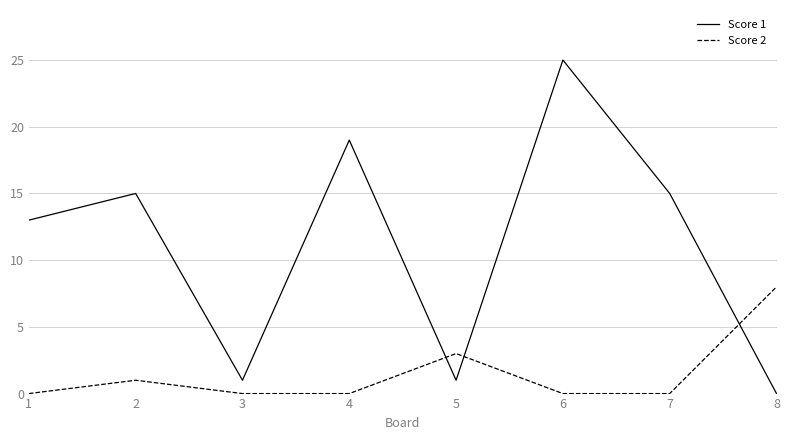

Reading left to right, list all the values displayed in this chart.

Score 1: 13	15	1	19	1	25	15	0
Score 2: 0	1	0	0	3	0	0	8